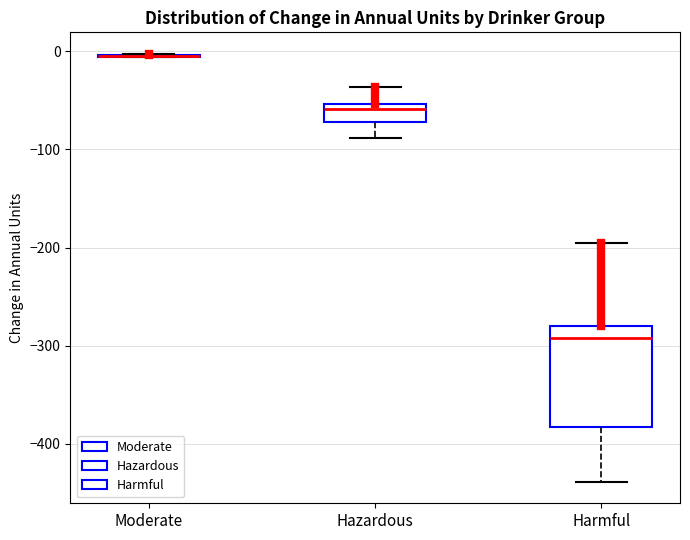

Reading left to right, read every box against the y-axis: the position of its median line, the range the box covers, and the ends of its whiskers. The values are not printed on the chart, so give them approximately, as read against the axis.

Moderate: box collapsed to a line at 0, whiskers -10 to 0
Hazardous: median -60, box -70 to -50, whiskers -90 to -40
Harmful: median -290, box -380 to -280, whiskers -440 to -200